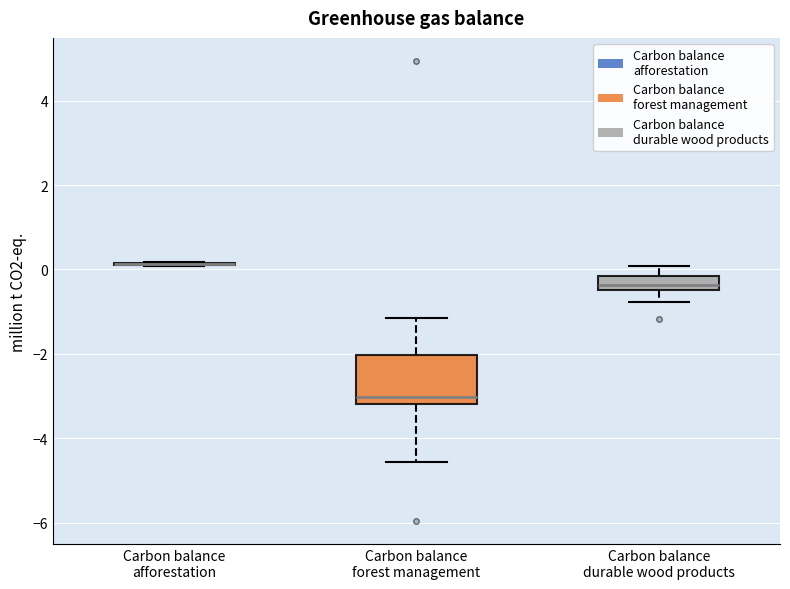

Where does the upper whisker of the box for Carbon balance durable wood products end on the y-axis? The values are not printed on the chart, so give them approximately, as read against the axis.

0.0